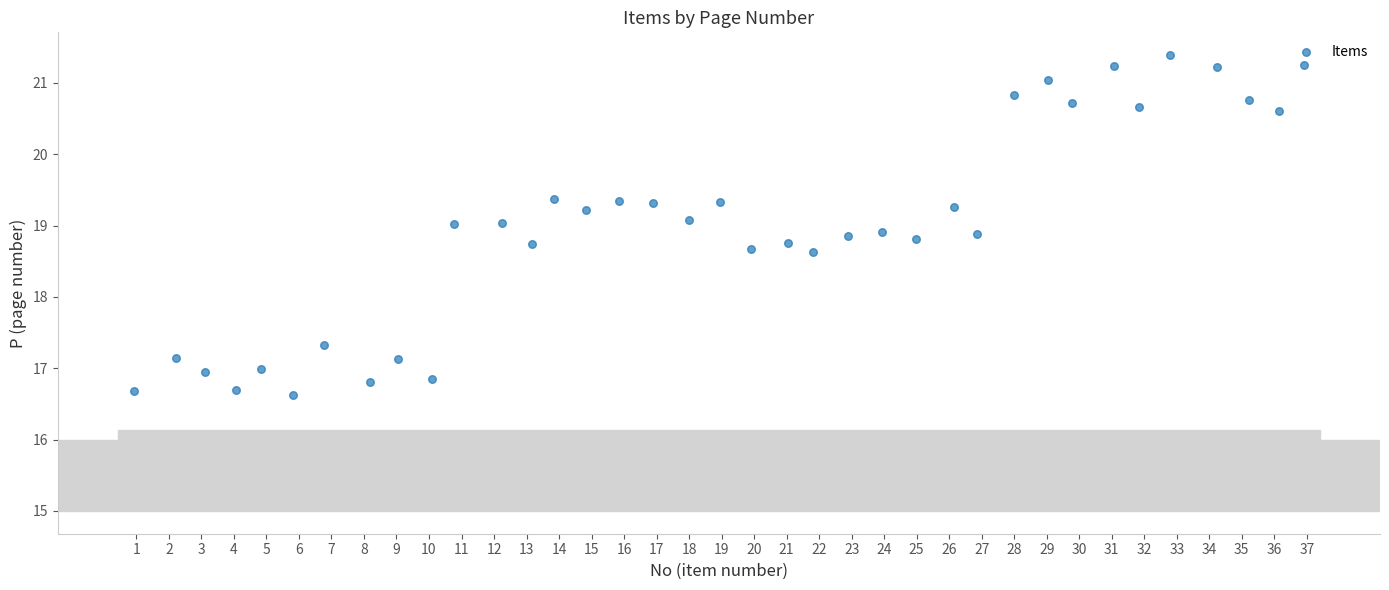

What is the range of X values (max minus min)?

36.0